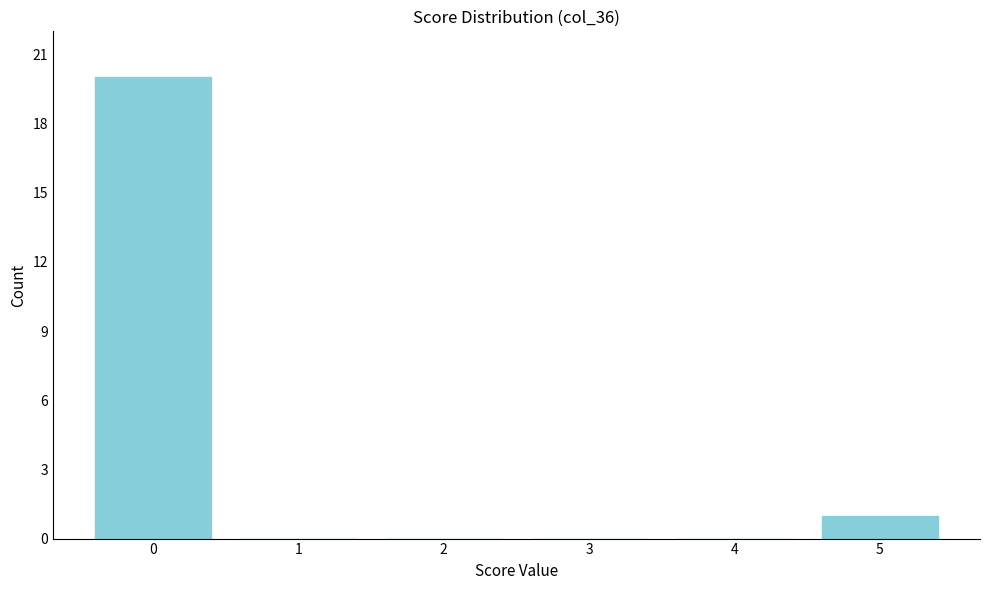

Reading left to right, list all the values displayed in this chart.

0=20	1=0	2=0	3=0	4=0	5=1